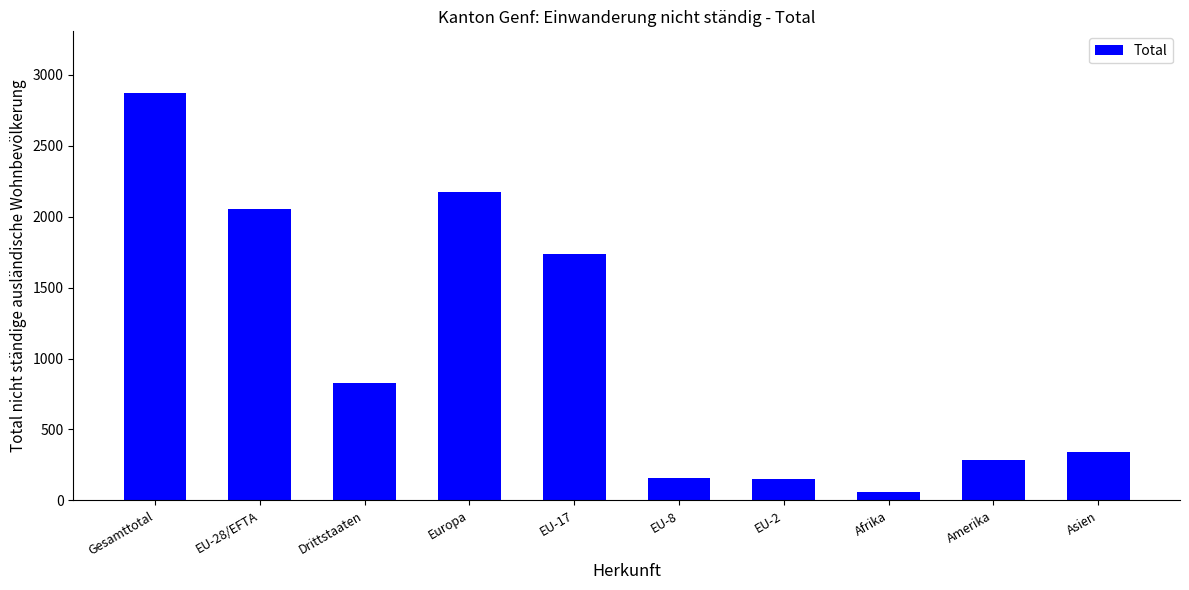

How many series are shown in this chart?

1